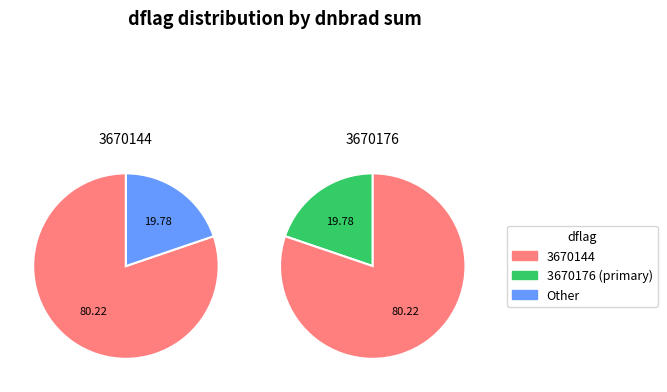

Which slice is the largest?

3670144